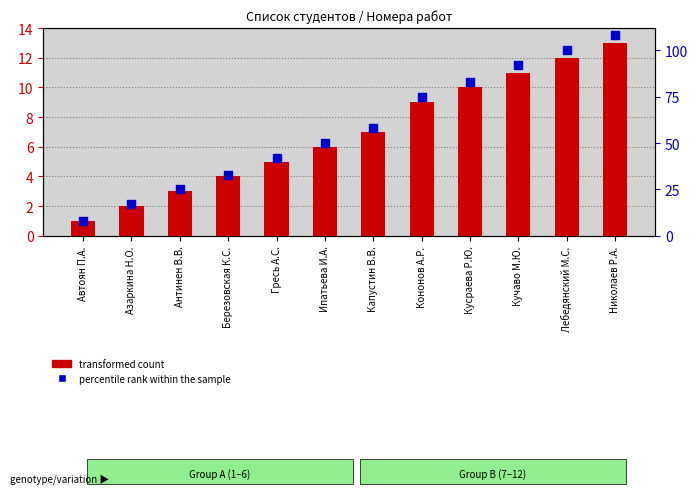

Is the value of percentile rank within the sample at Березовская К.С. greater than the value of transformed count at Березовская К.С.?

Yes